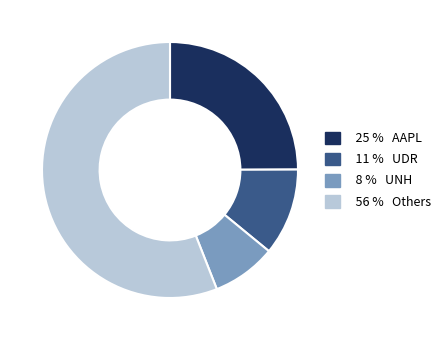

Is there a majority slice in this chart?

Yes